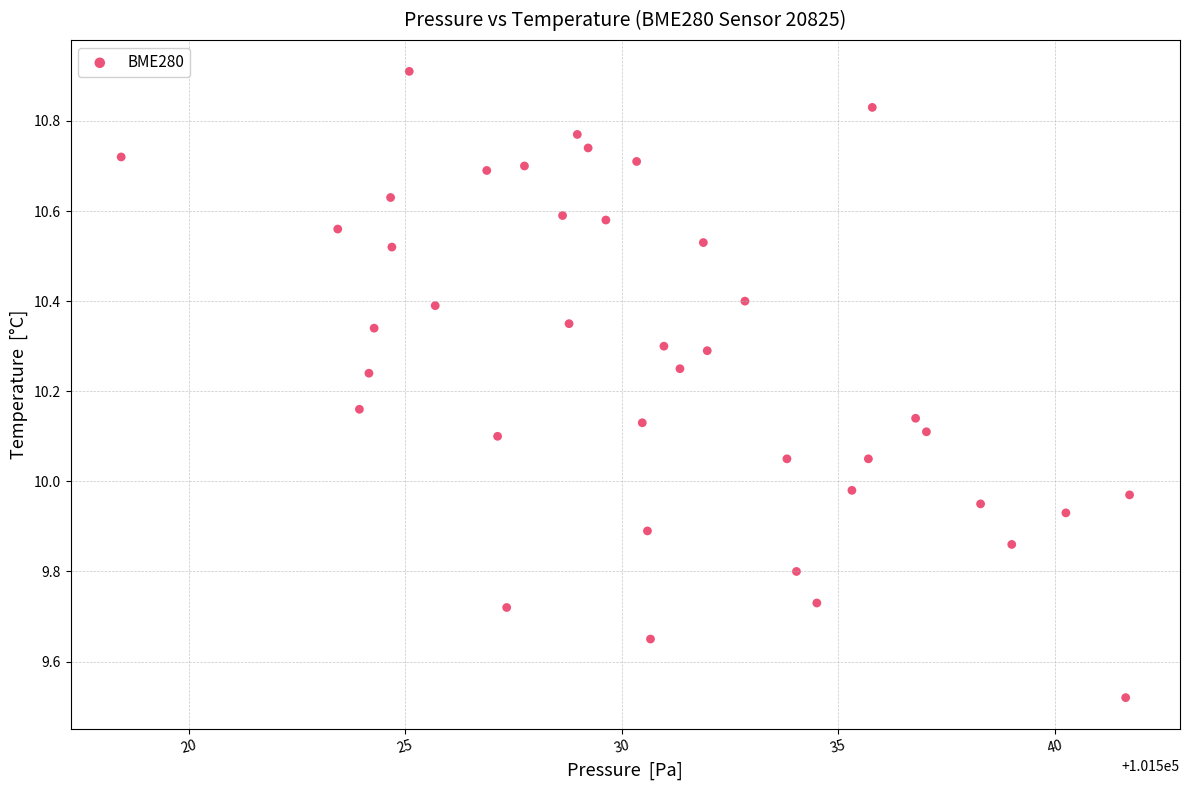

What is the range of X values (max minus min)?

23.3